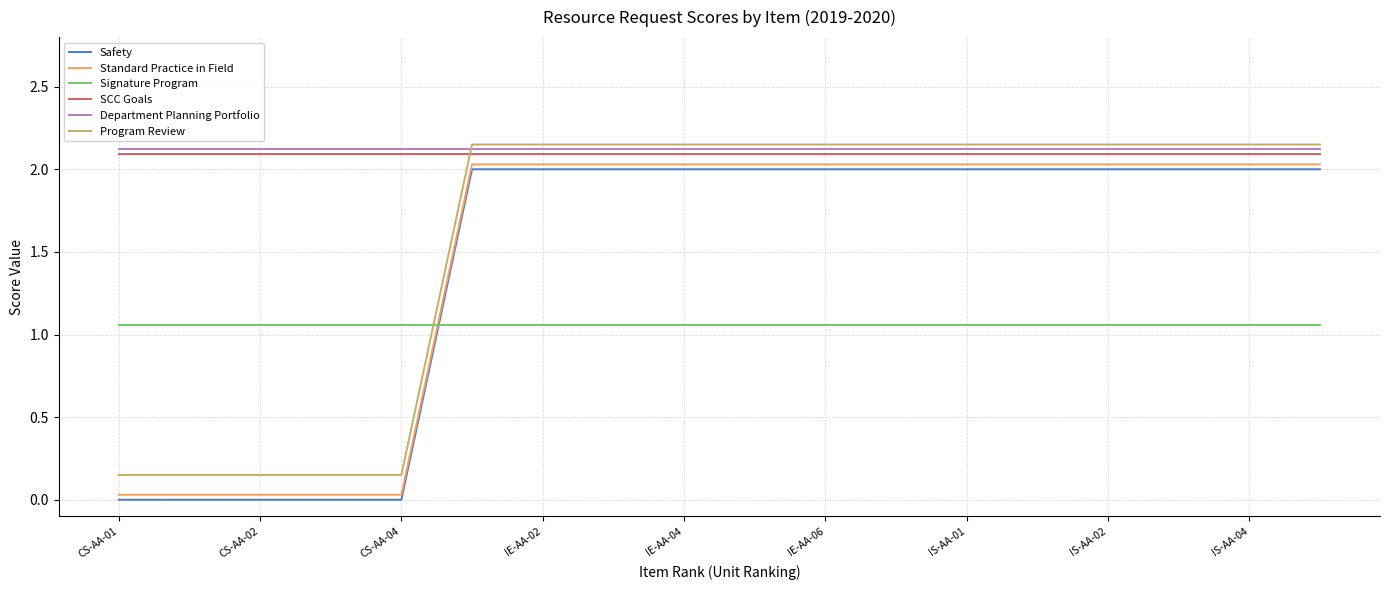

Which label corresponds to the largest value in the chart?

IE-AA-06